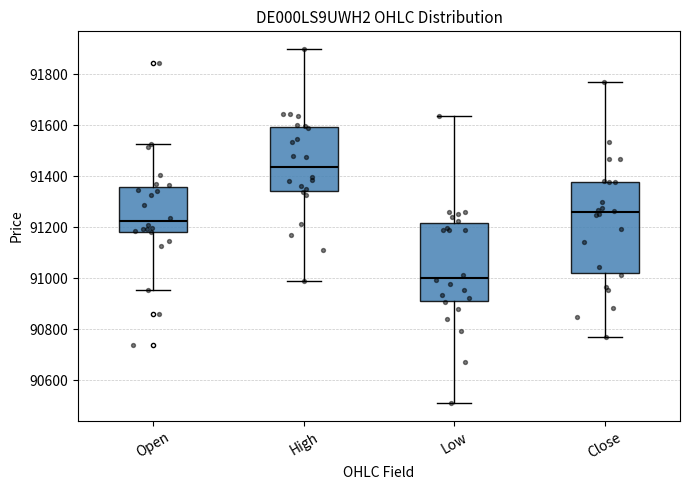

Which box is the tallest, from its lower edge to its upper edge?

Close